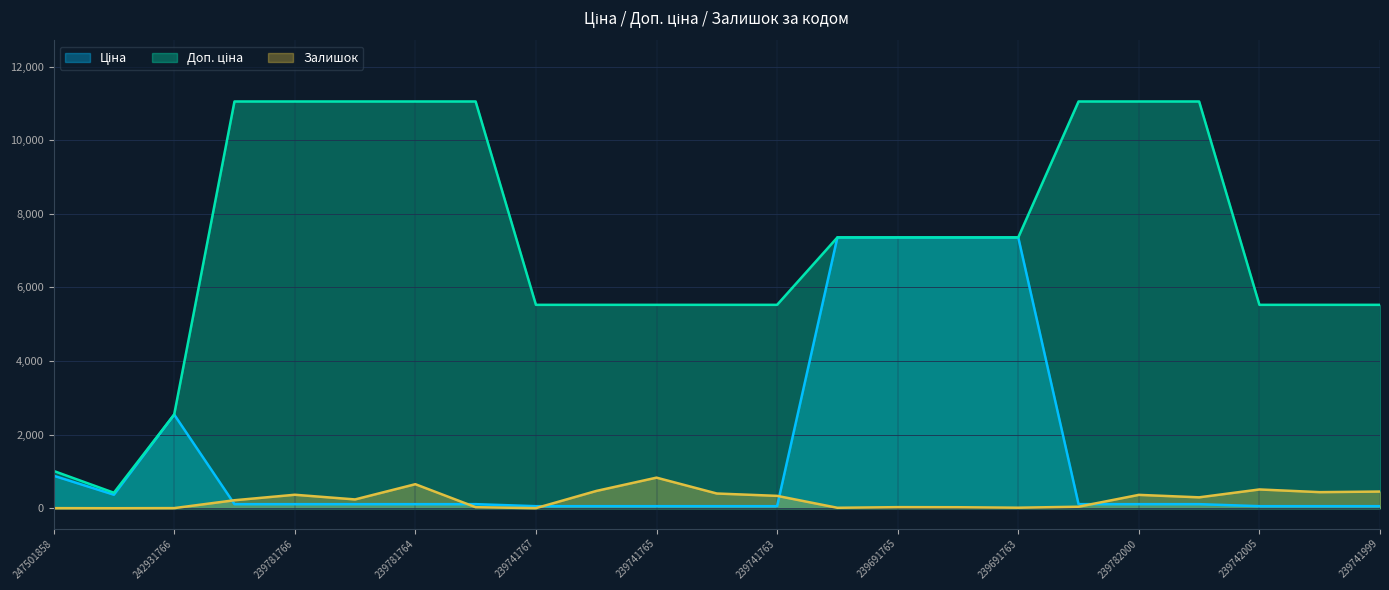

What is the average value of the Залишок series?

249.0